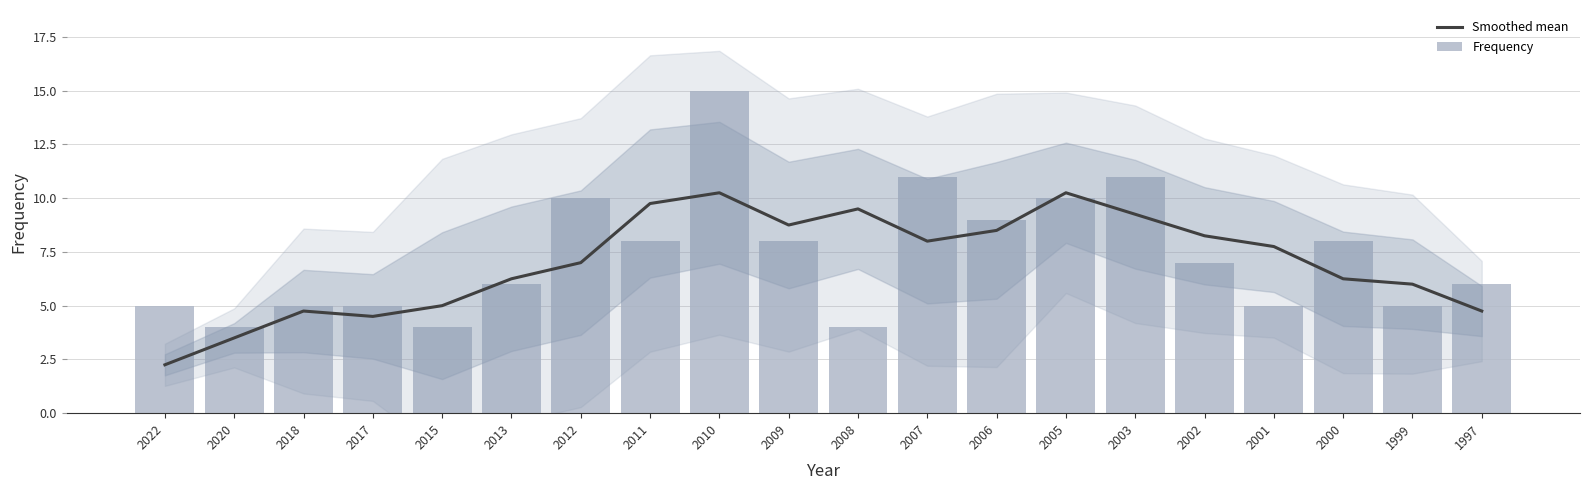

What is the difference between the second highest and second lowest values in the Frequency series?

7.0